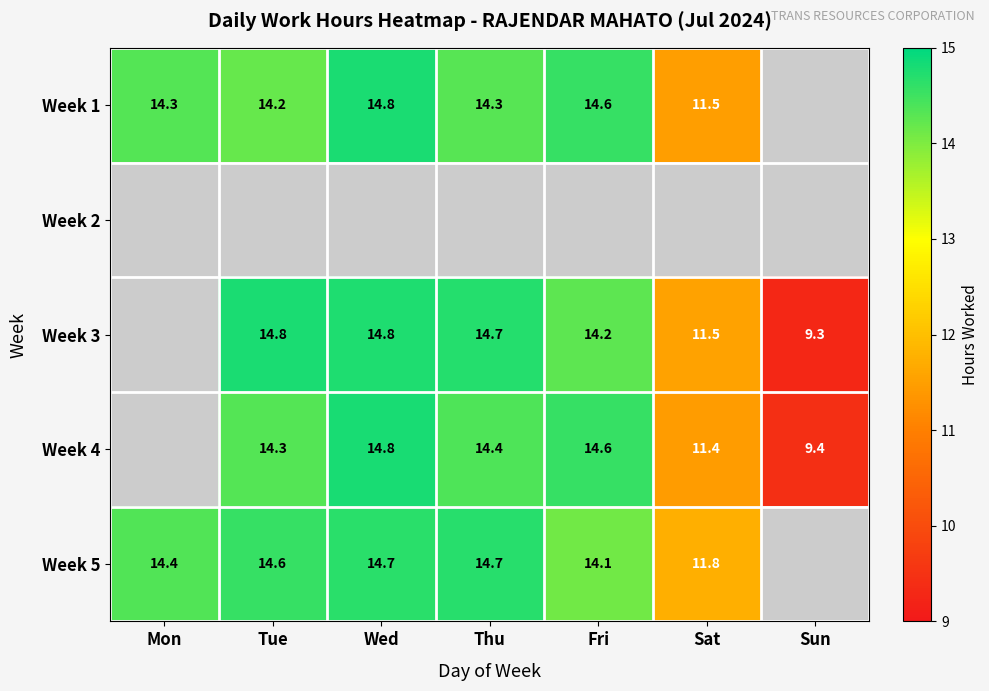

List the series in order of their peak value, lowest first.

Week 1, Week 2, Week 3, Week 4, Week 5